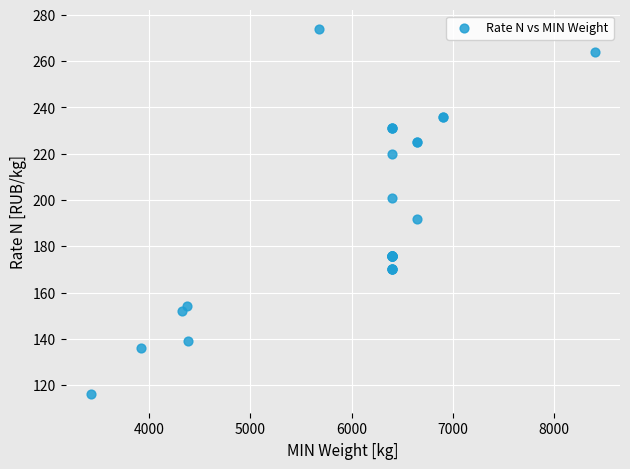

What Y value in the scatter plot is closest to 195?

192